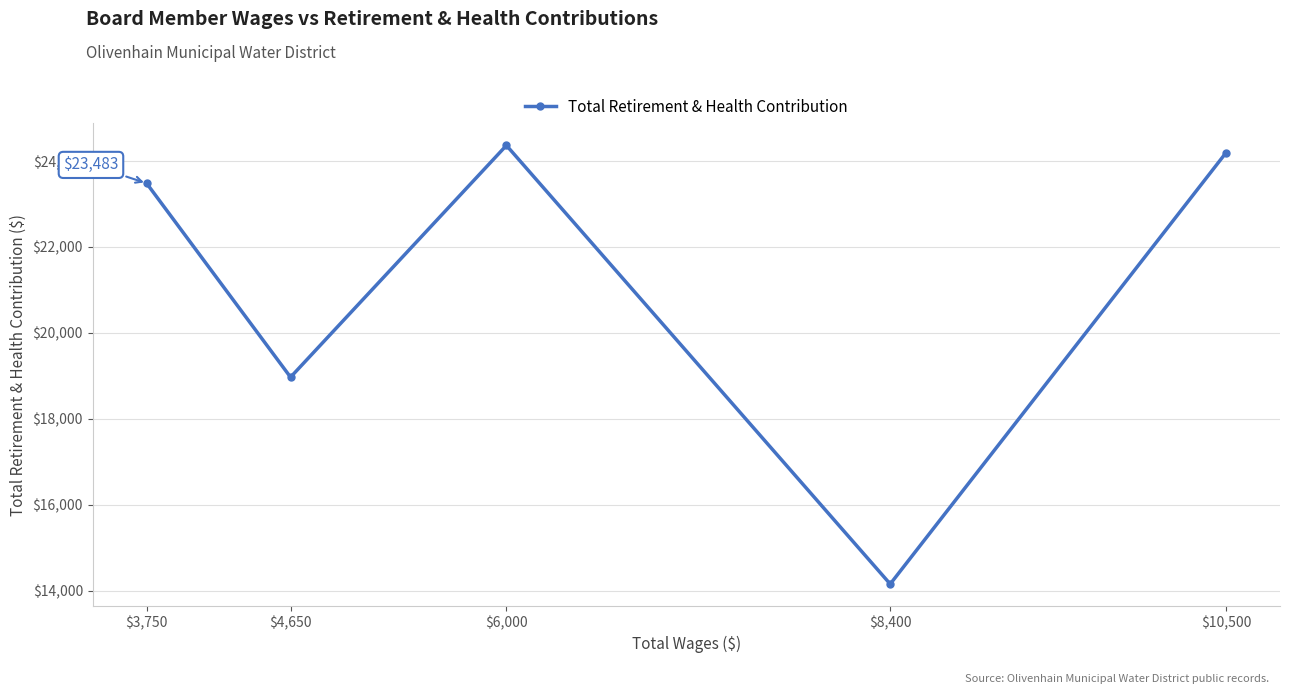

The chart shows a value of 34055 at $4,650. True or false?

False